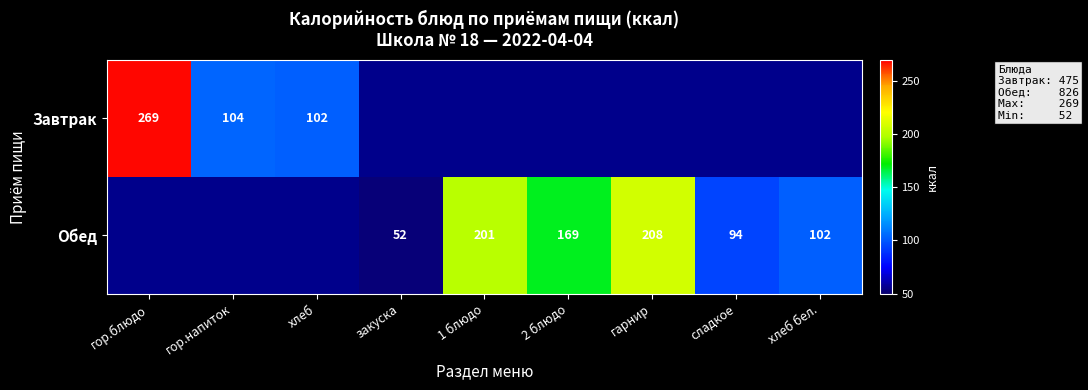

How many distinct data groups are displayed?

2